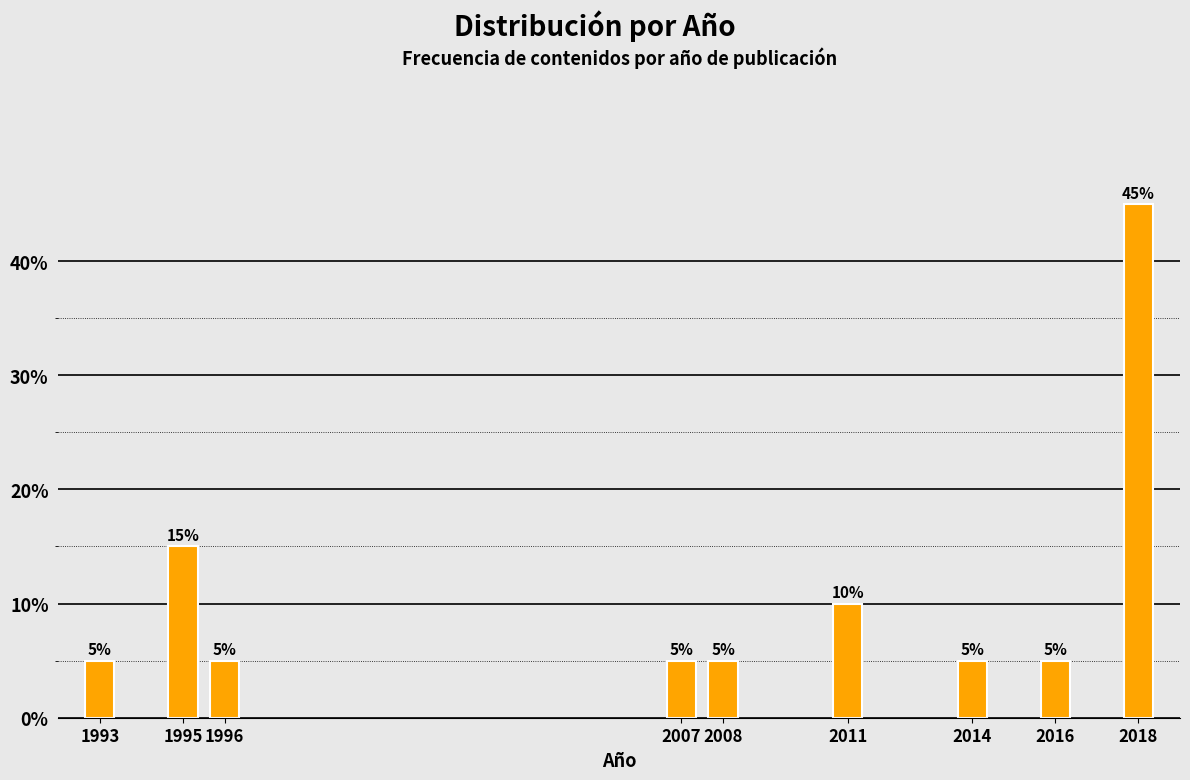

Reading left to right, what are all the values shown in this chart?

5	15	5	5	5	10	5	5	45